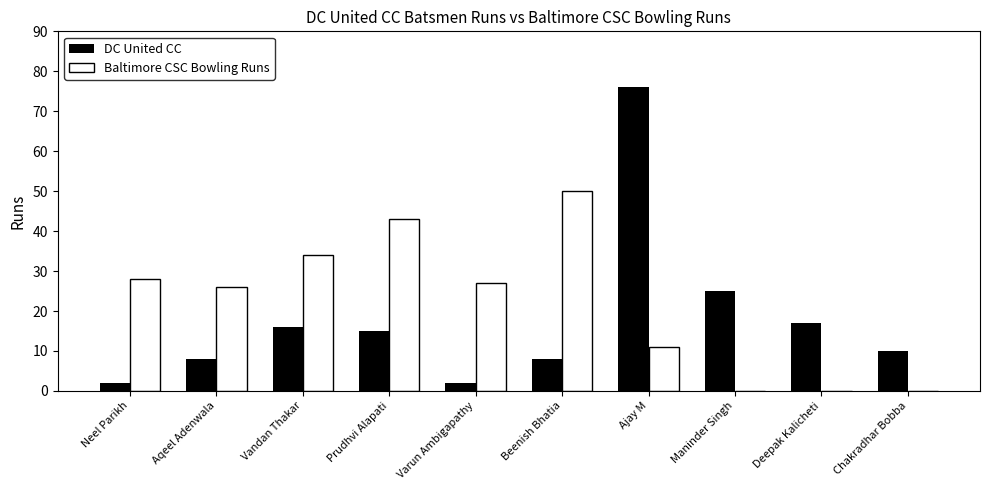

What is the sum of the DC United CC values at Beenish Bhatia and Ajay M?

84